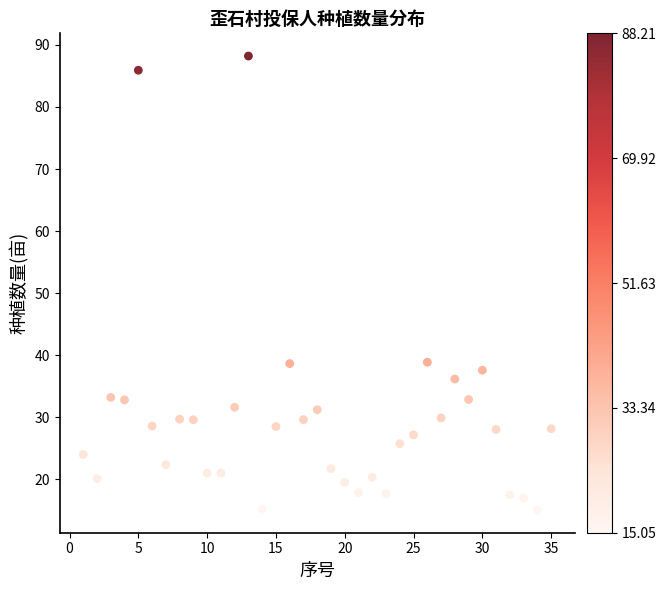

What is the range of X values (max minus min)?

34.0